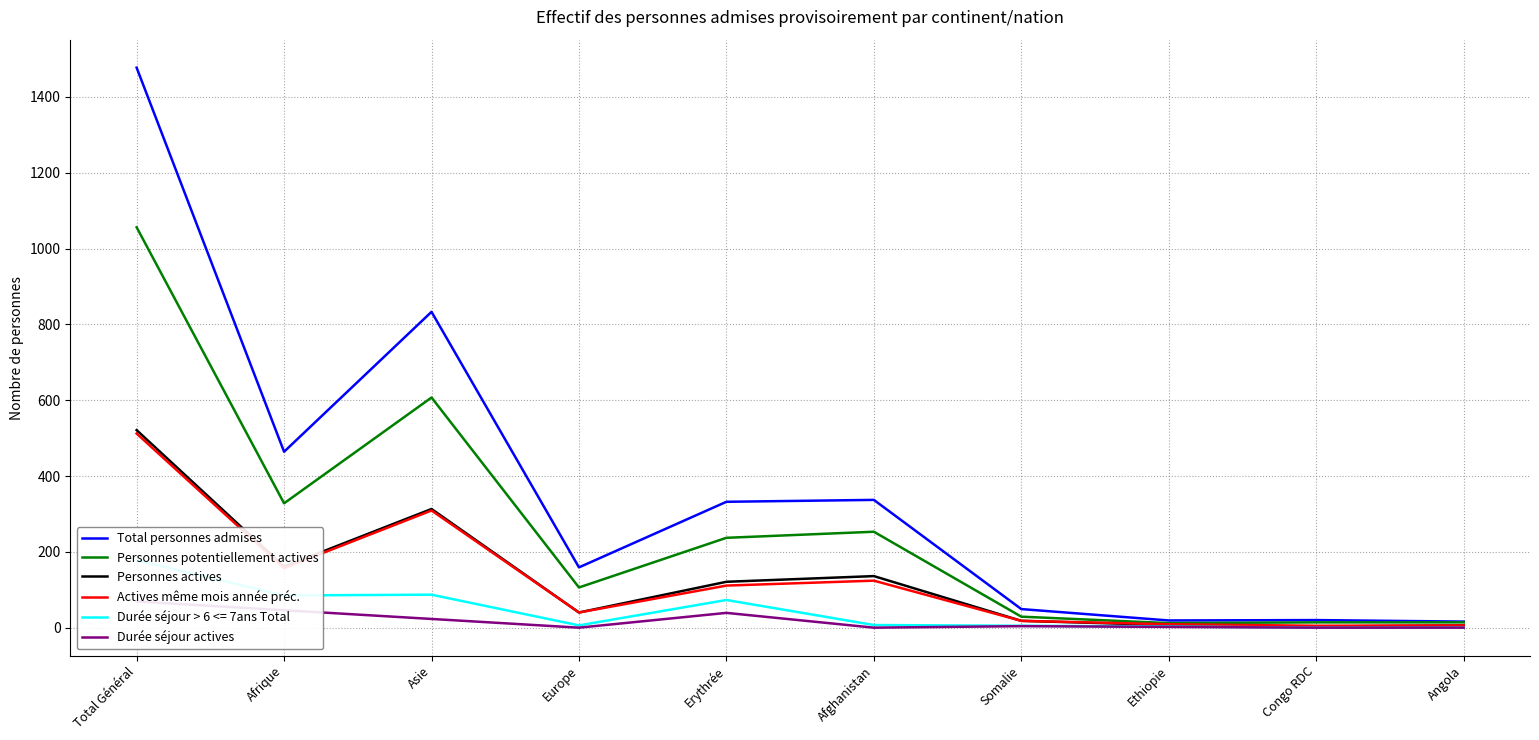

At which label is Personnes actives closest to 262?

Asie